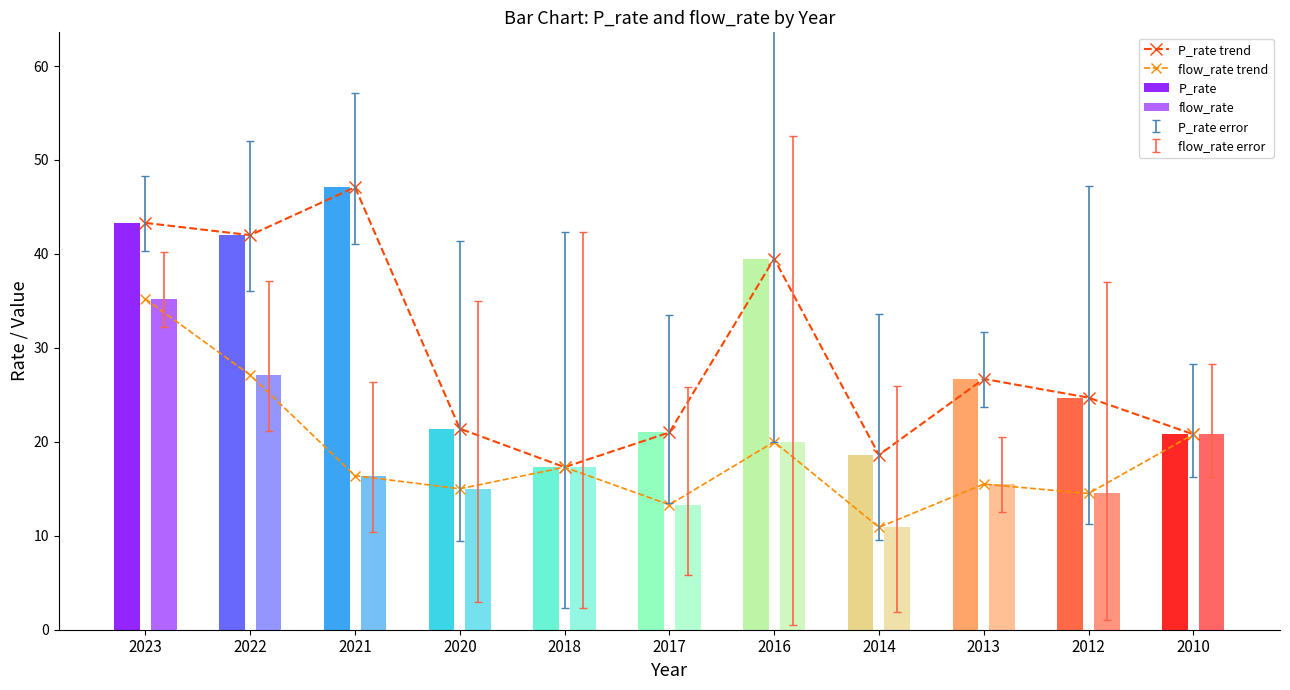

The value of flow_rate trend at 2022 is 38.4. True or false?

False